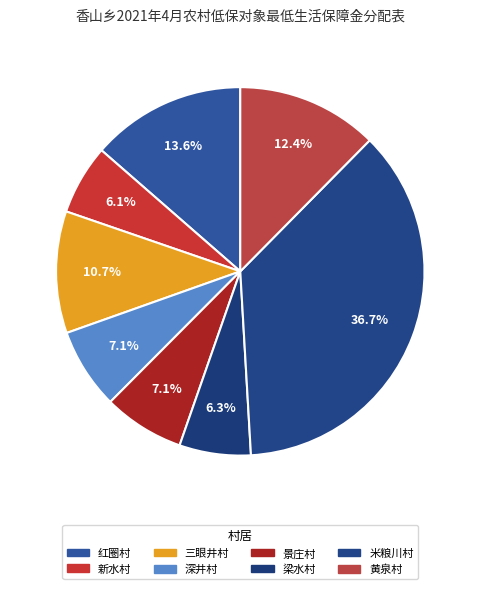

Does any single category account for the majority?

No